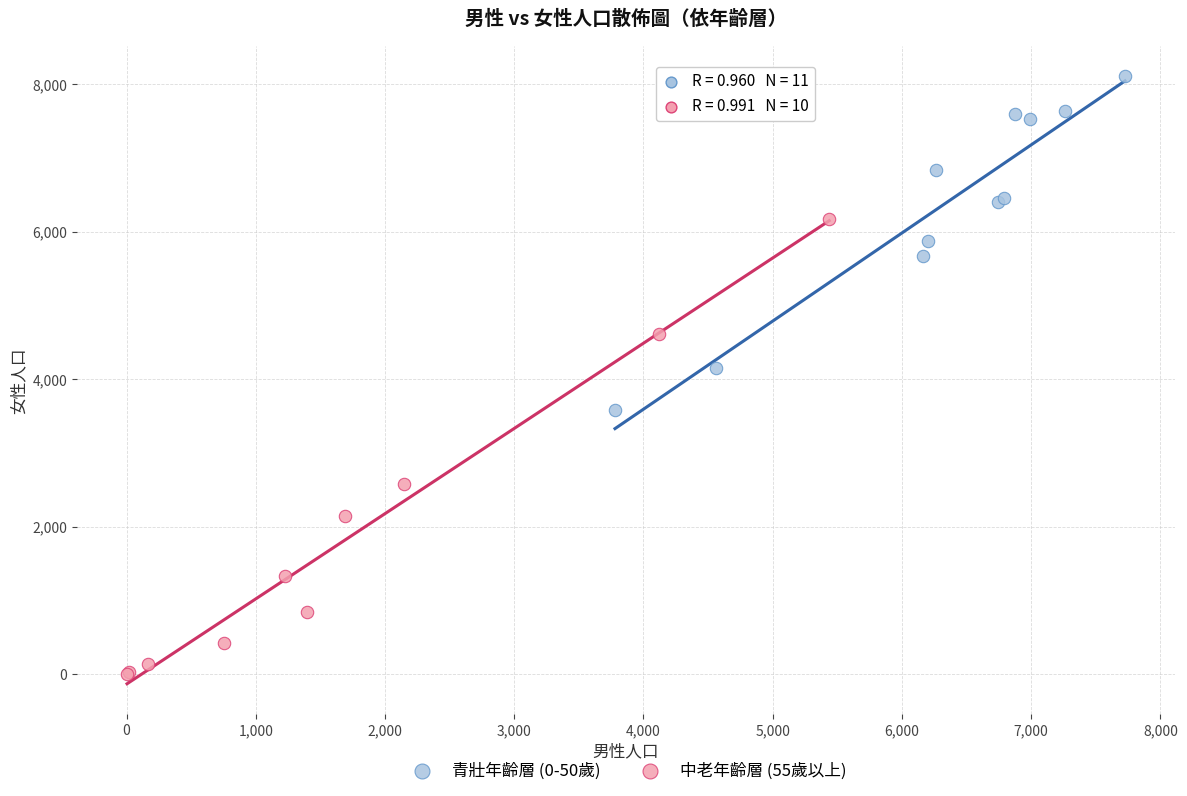

Which series contains the lowest Y value?

中老年齡層 (55歲以上)